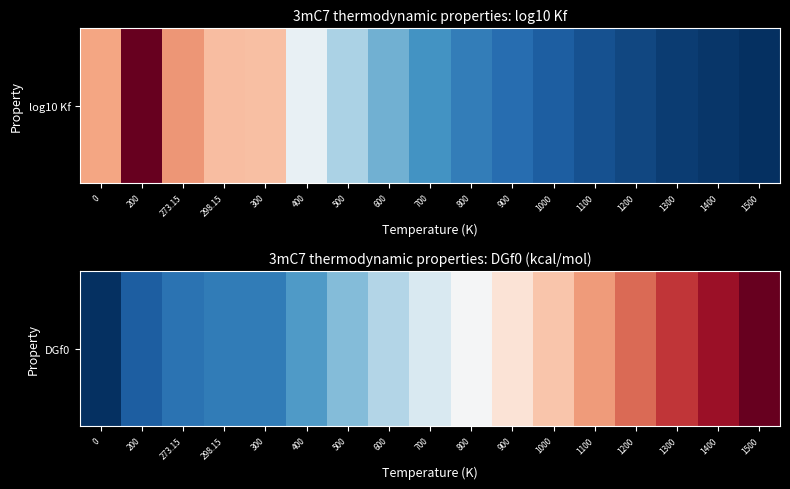

Rank the categories by value from highest to lowest.

1500, 1400, 1300, 1200, 1100, 1000, 900, 800, 700, 600, 500, 400, 300, 298.15, 273.15, 200, 0